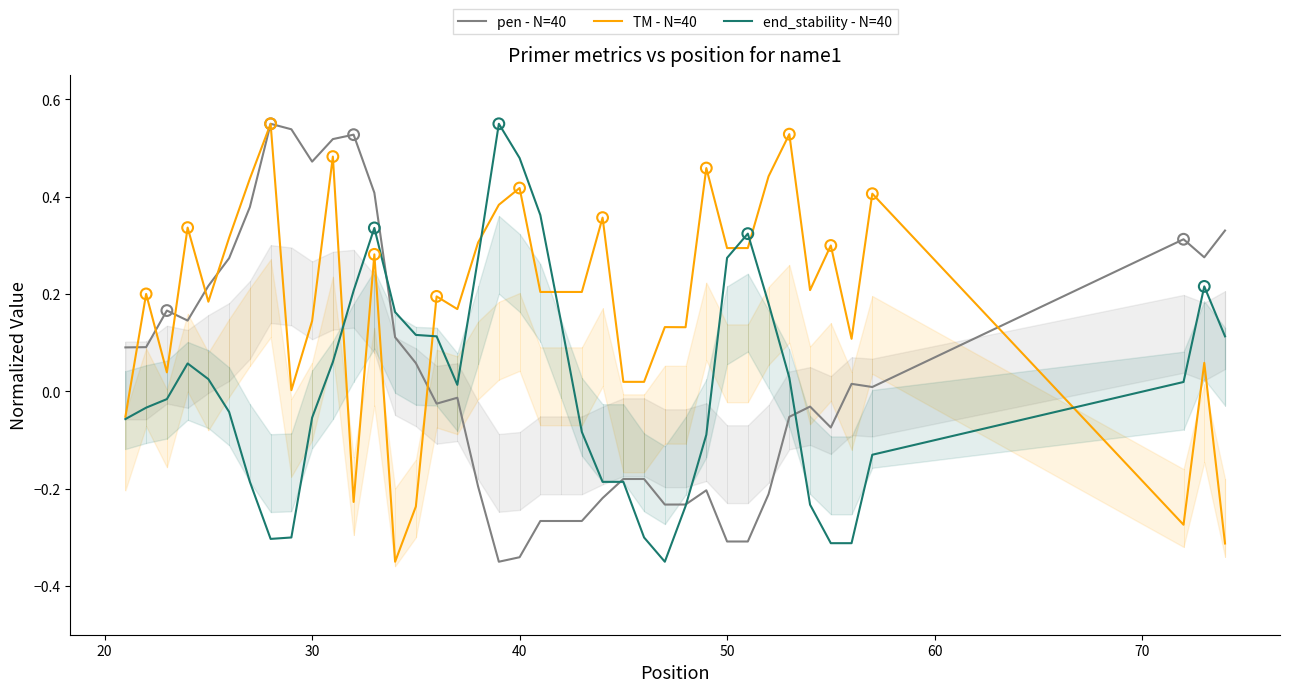

What are all the series names shown in the legend?

pen - N=40, TM - N=40, end_stability - N=40